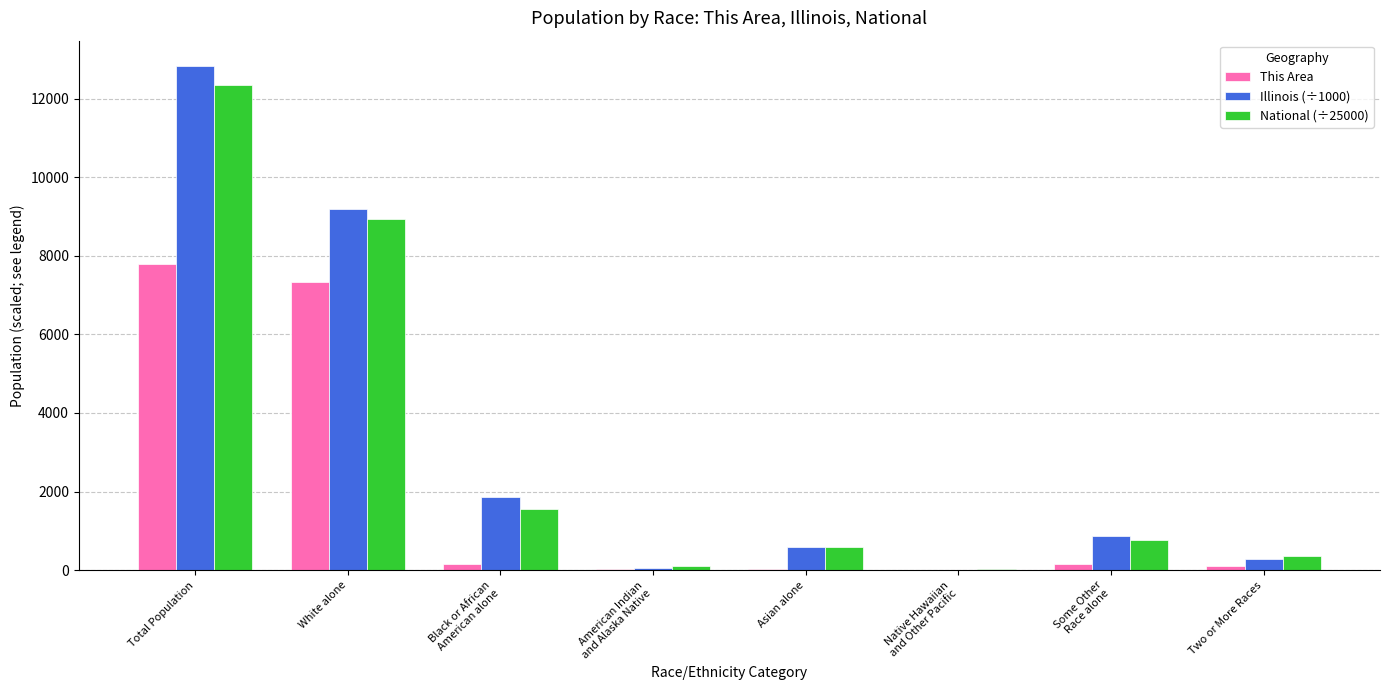

How many groups of bars are there?

8